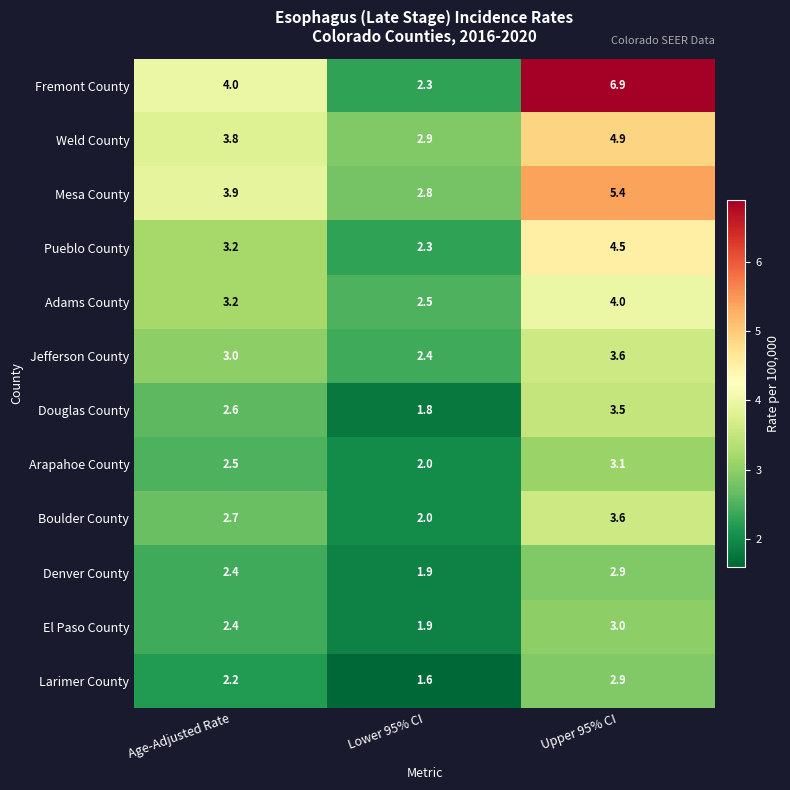

What is the approximate value of Adams County at Lower 95% CI?

2.5